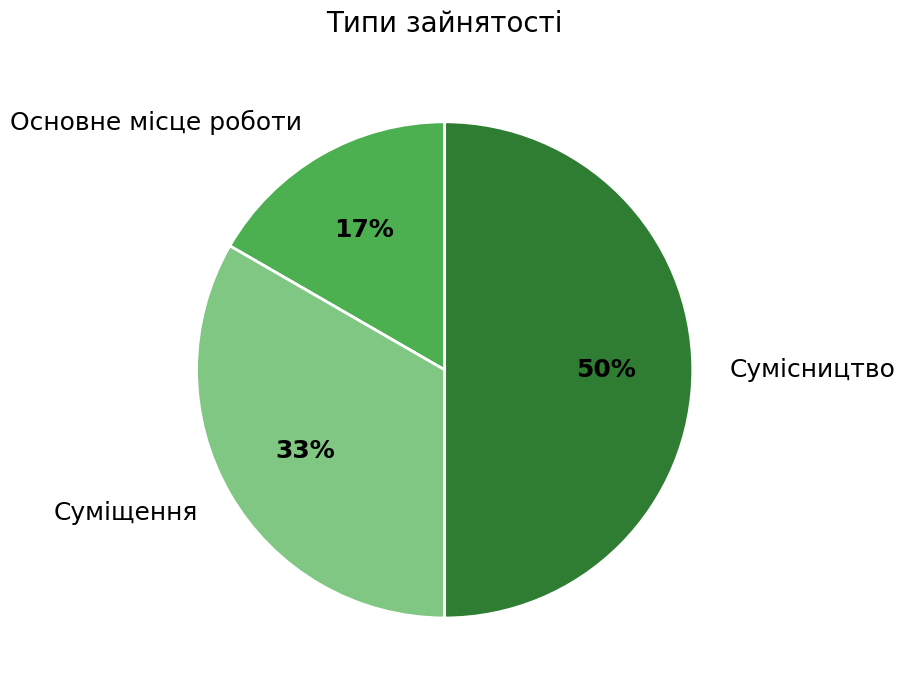

To the nearest percent, what is the difference between the largest and smallest slice percentages?

33%